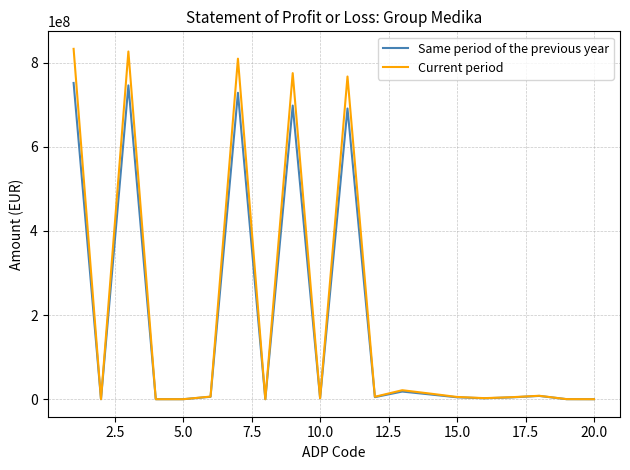

Which series has the largest range (max minus min)?

Current period